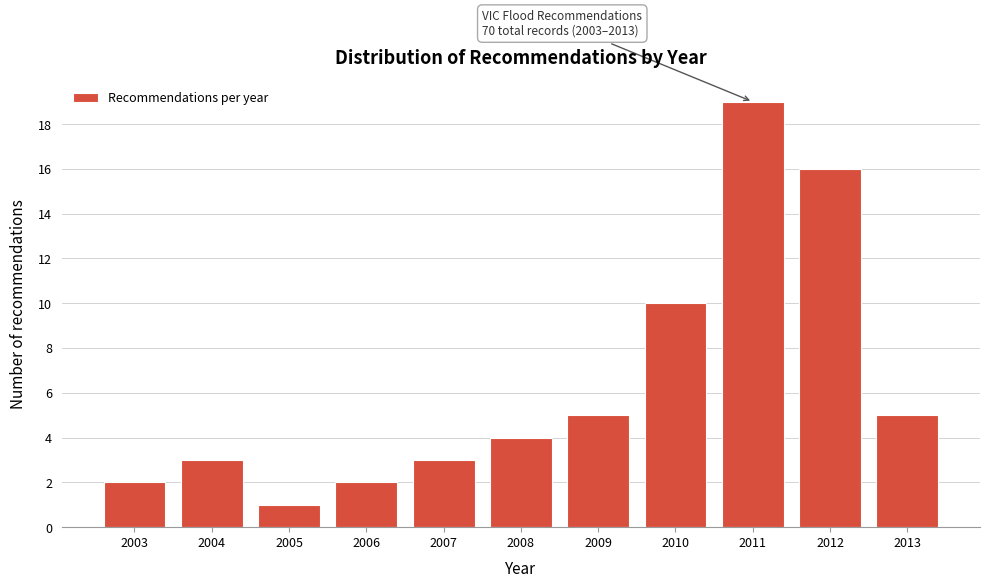

Reading left to right, list all the values displayed in this chart.

2	3	1	2	3	4	5	10	19	16	5